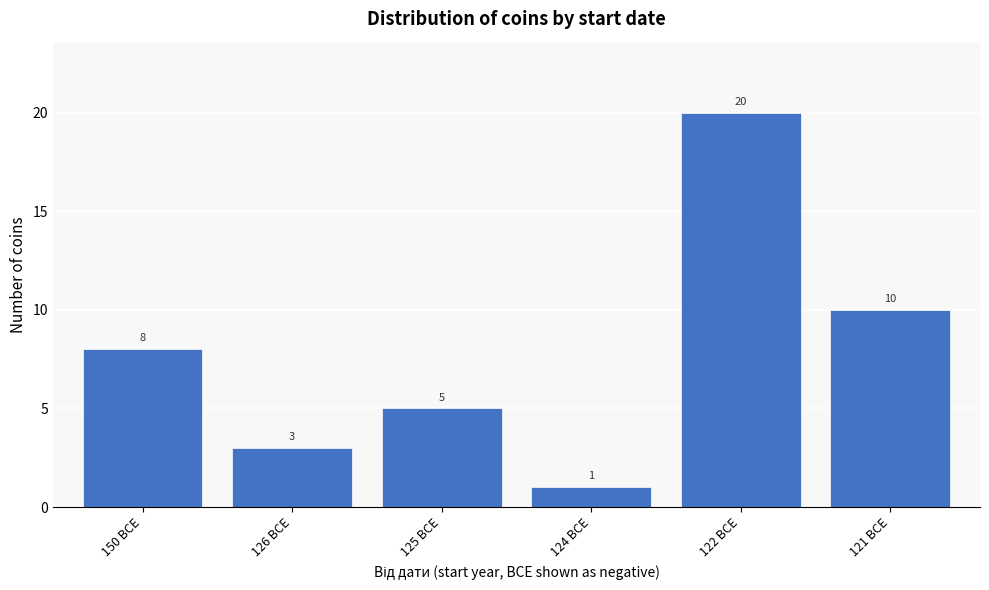

Reading left to right, extract all data points from this chart.

150 BCE=8	126 BCE=3	125 BCE=5	124 BCE=1	122 BCE=20	121 BCE=10